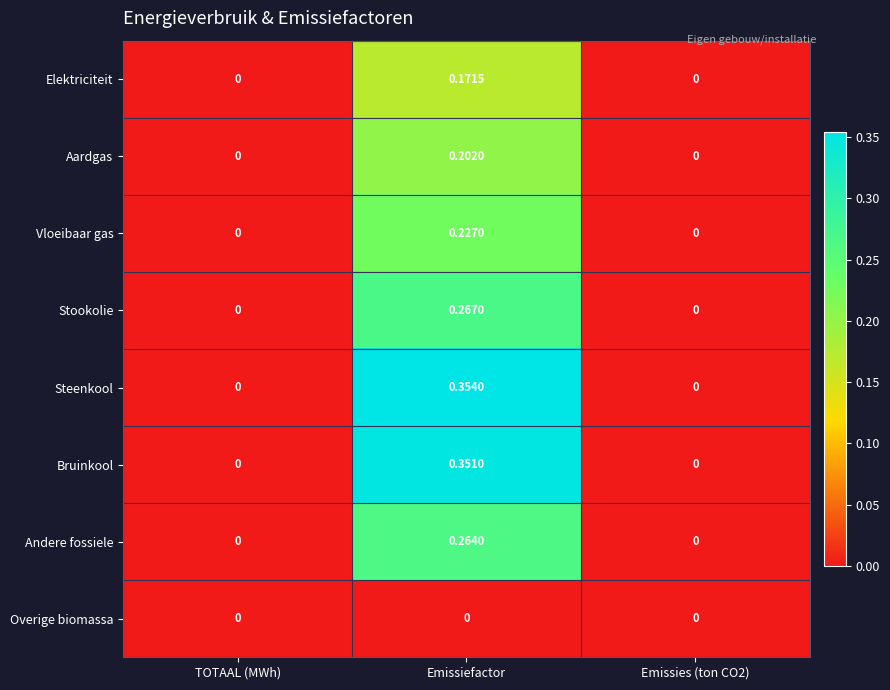

Between TOTAAL (MWh) and Emissiefactor, which series saw the biggest shift?

Steenkool